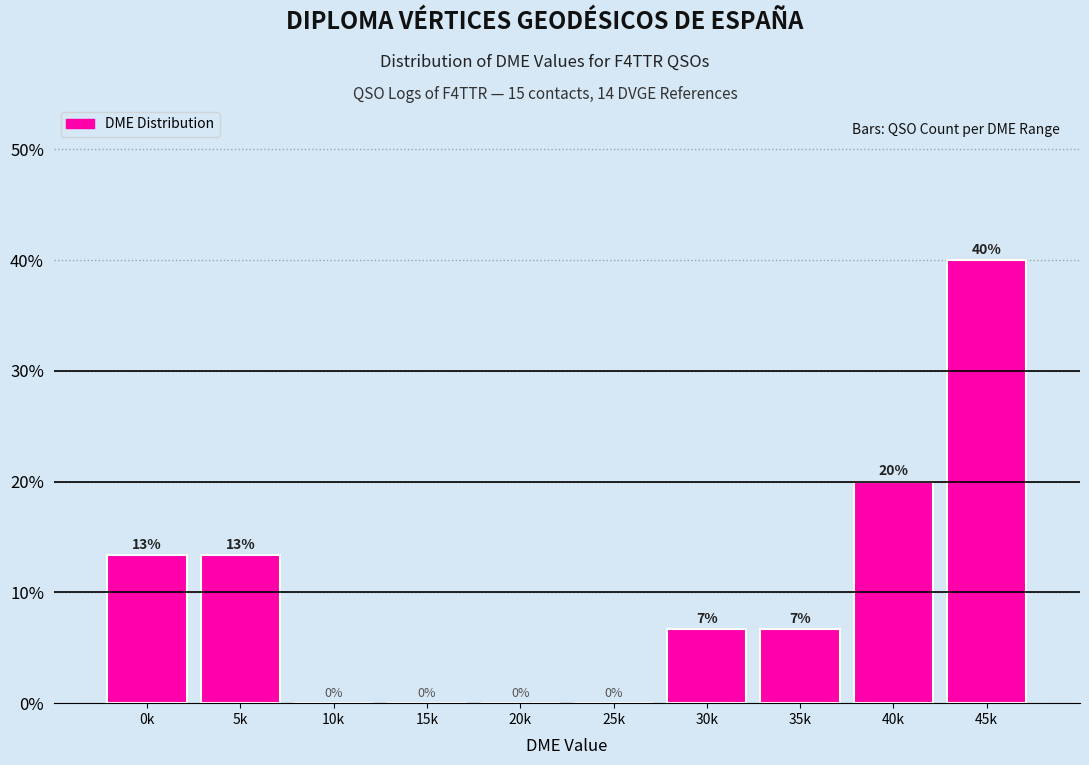

Which label corresponds to the largest value in the chart?

45k